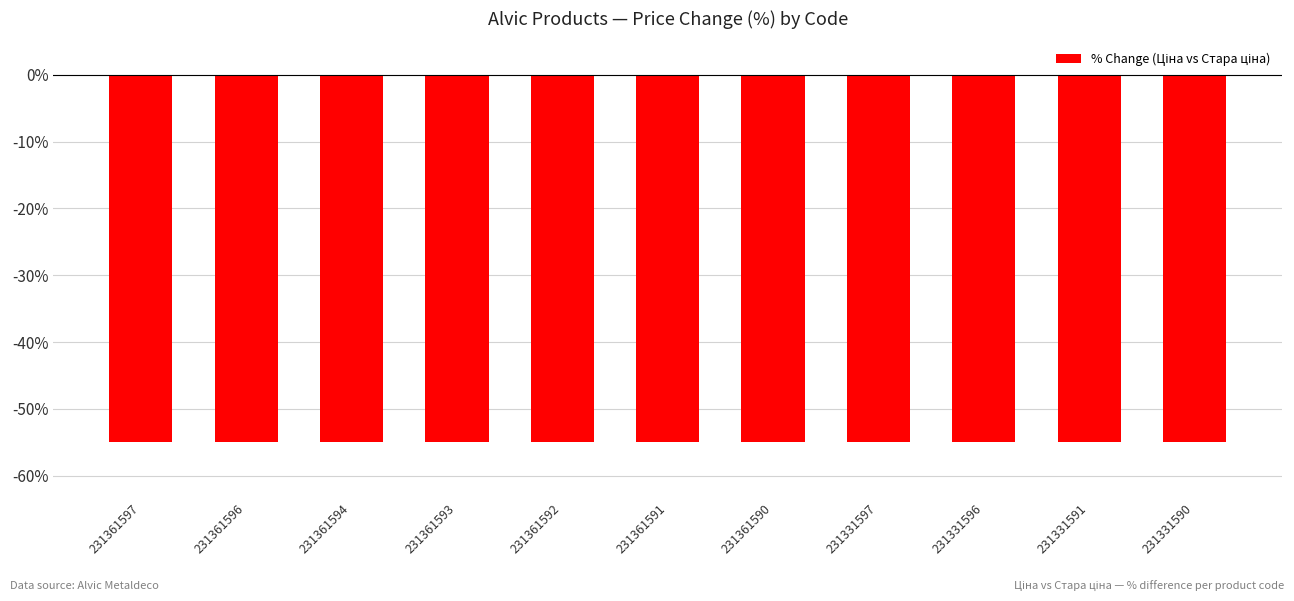

Are the bars grouped side by side (vs. stacked)?

No